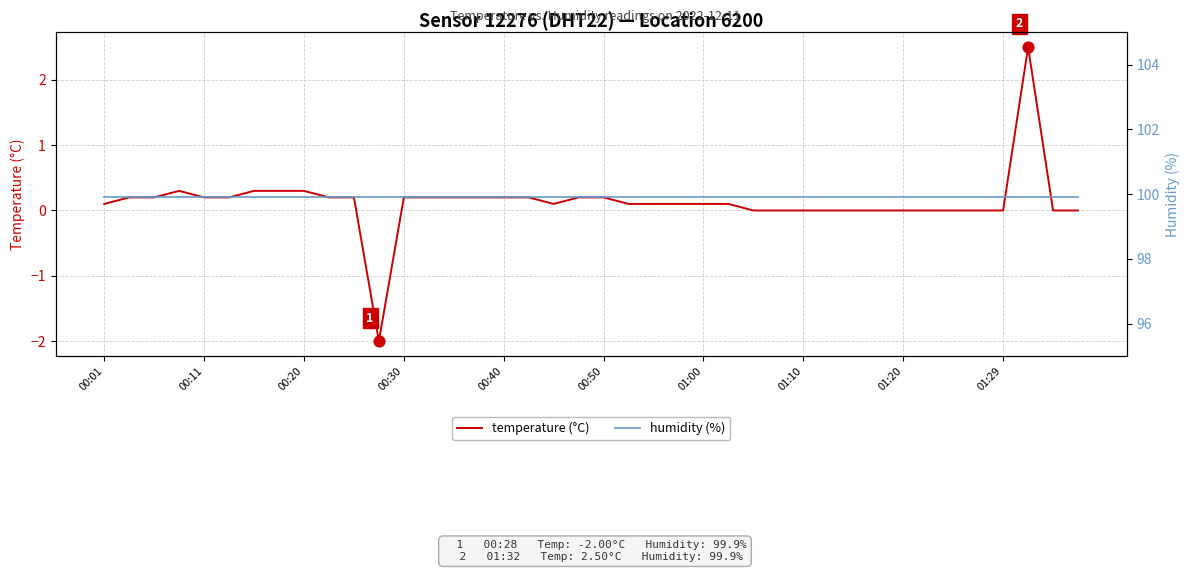

At how many categories does at least one series exceed 78?

40